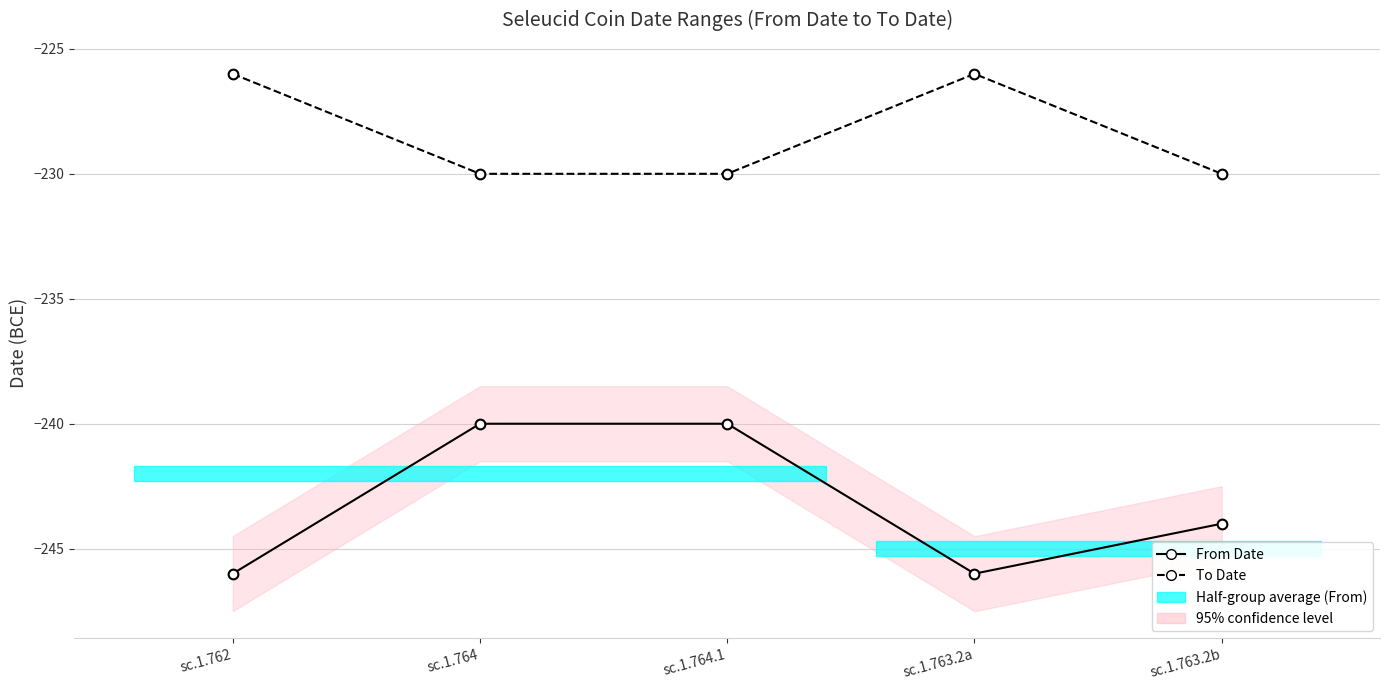

Rank the series by their maximum value, from lowest to highest.

From Date, To Date